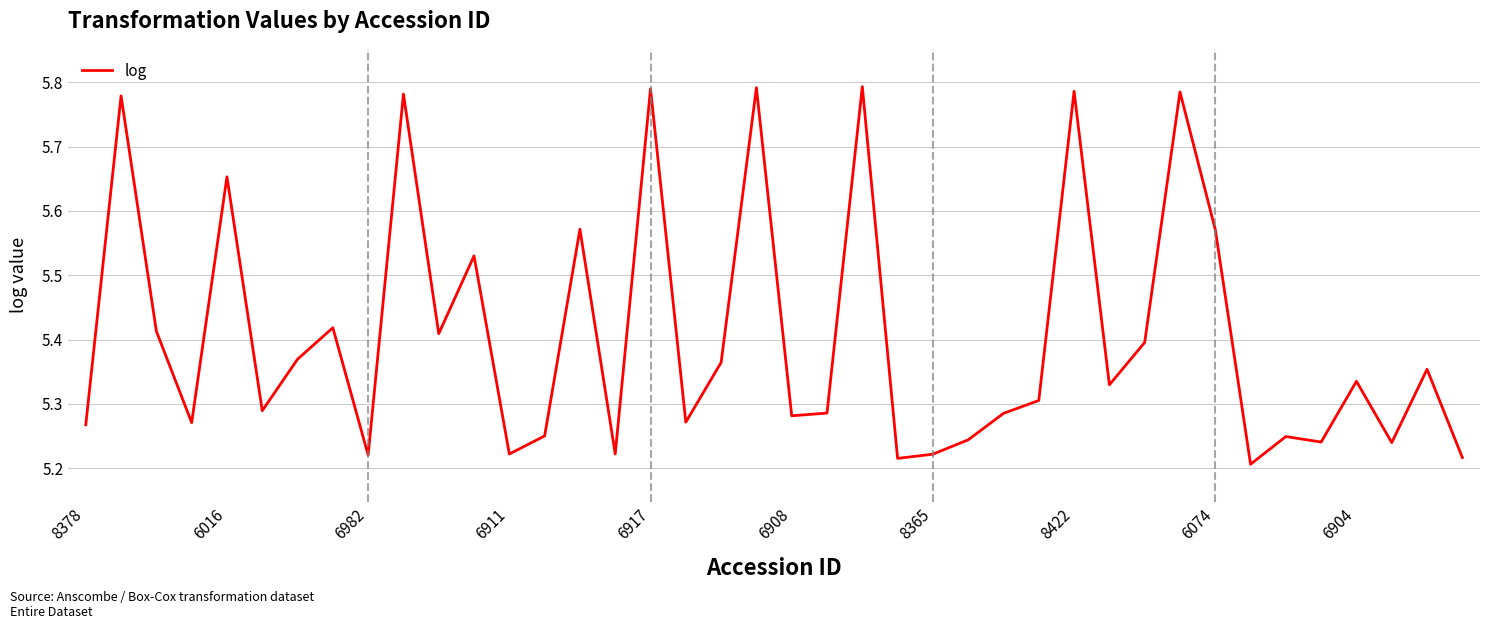

What is the difference between the maximum and minimum values?

0.6